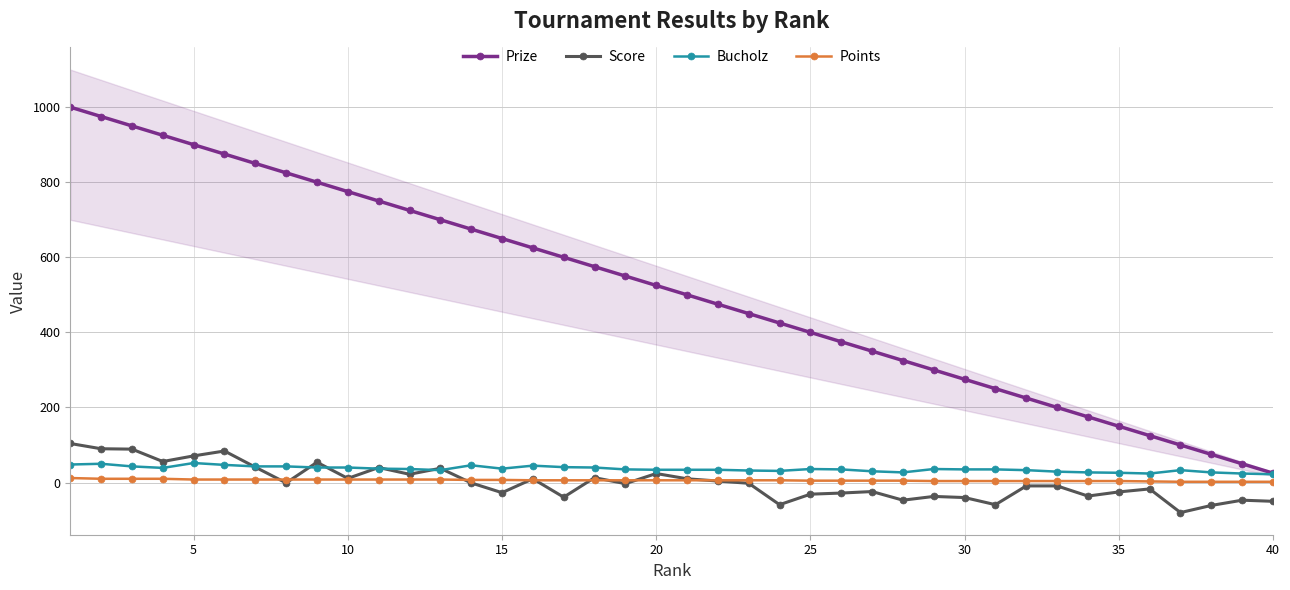

The Bucholz series shows 35 at 30. True or false?

True